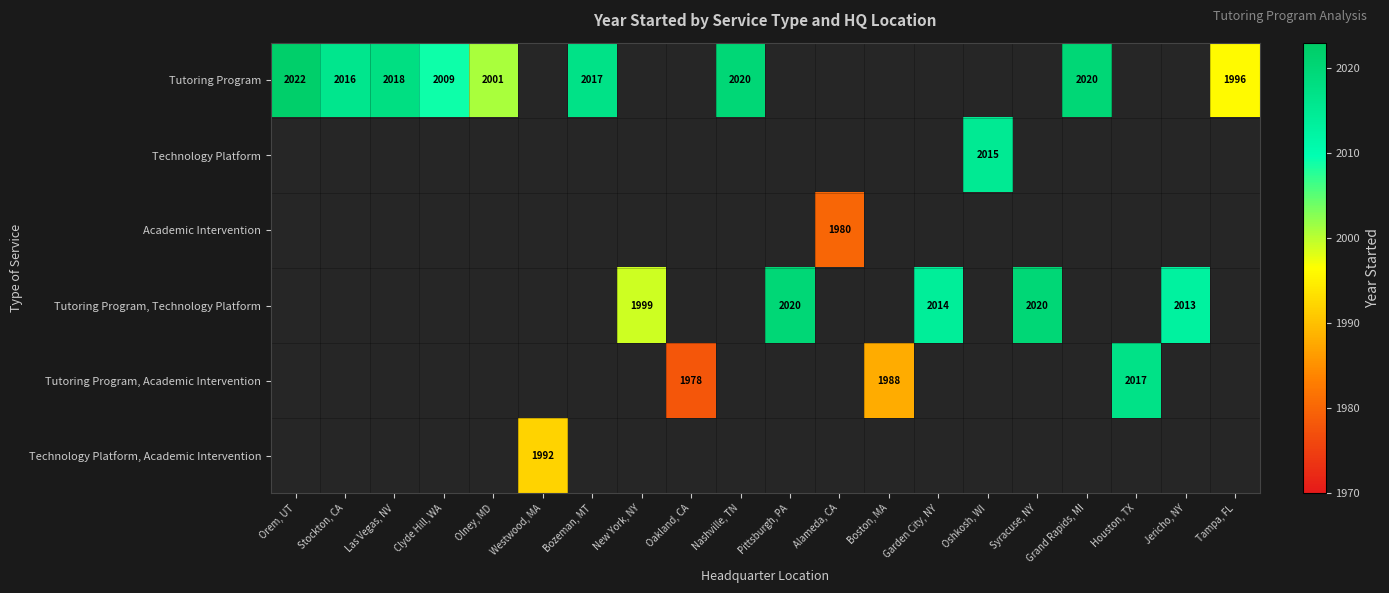

What is the greatest value displayed?

2022.0